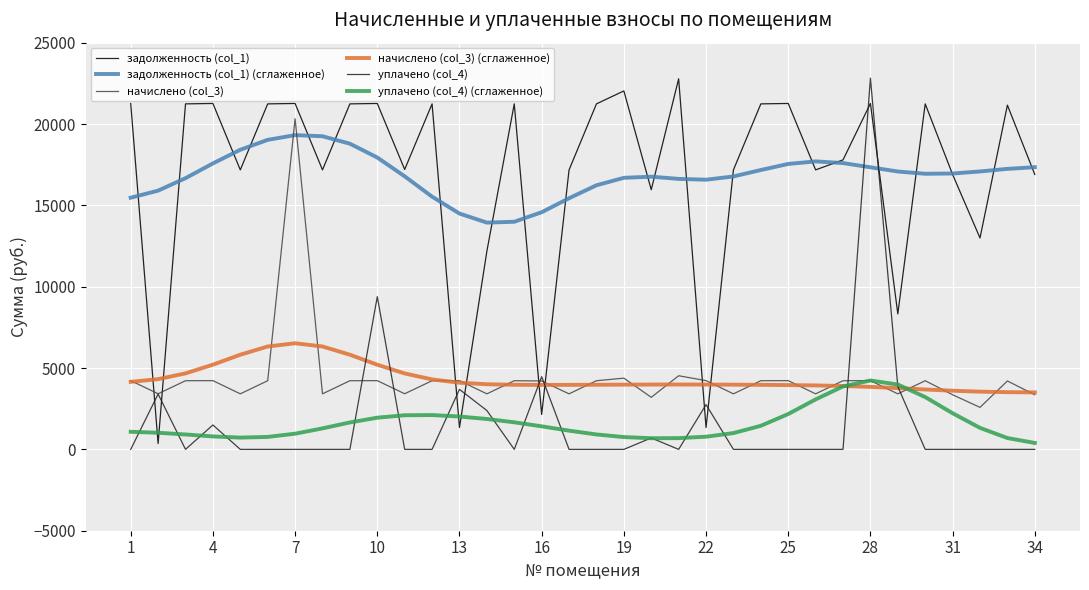

Which series ends up on top after the final intersection of начислено (col_3) and задолженность (col_1)?

задолженность (col_1)